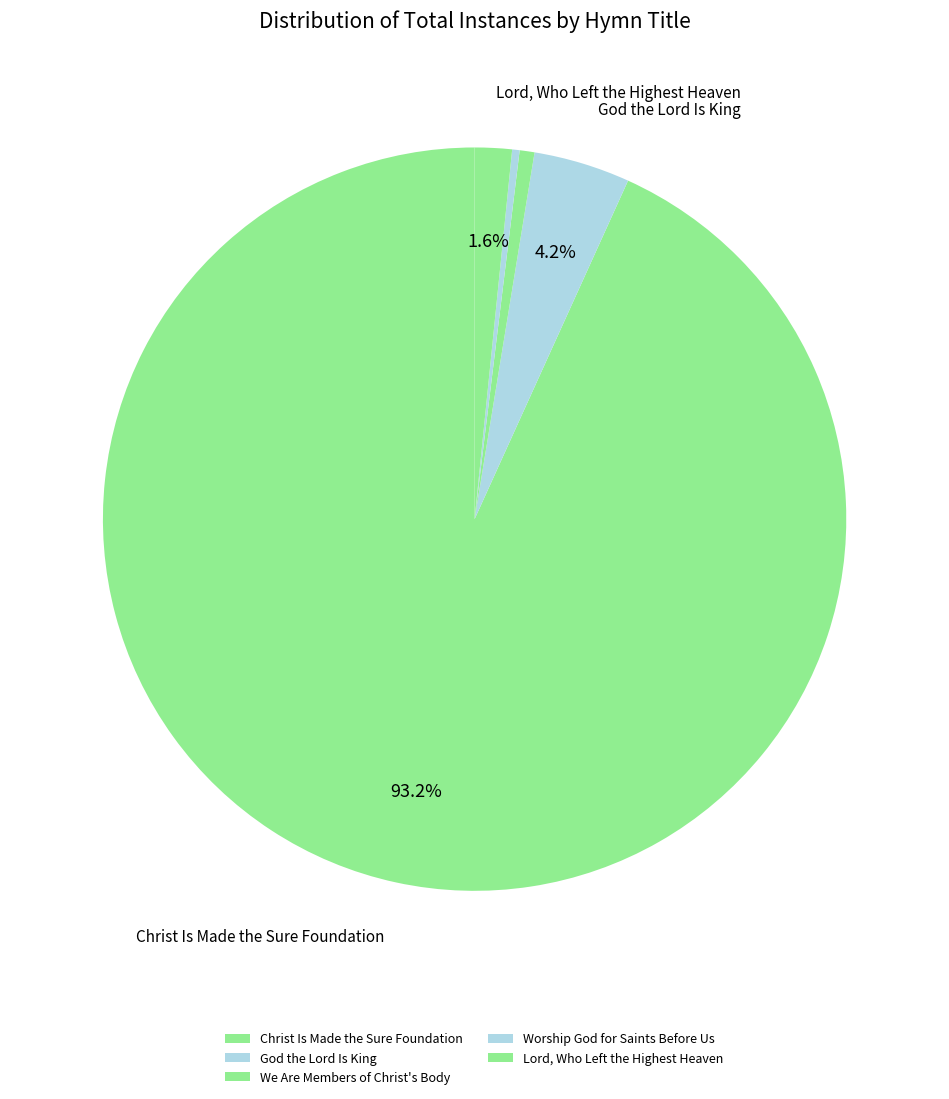

To the nearest percent, what is the difference between the We Are Members of Christ's Body and Christ Is Made the Sure Foundation slice percentages?

93%